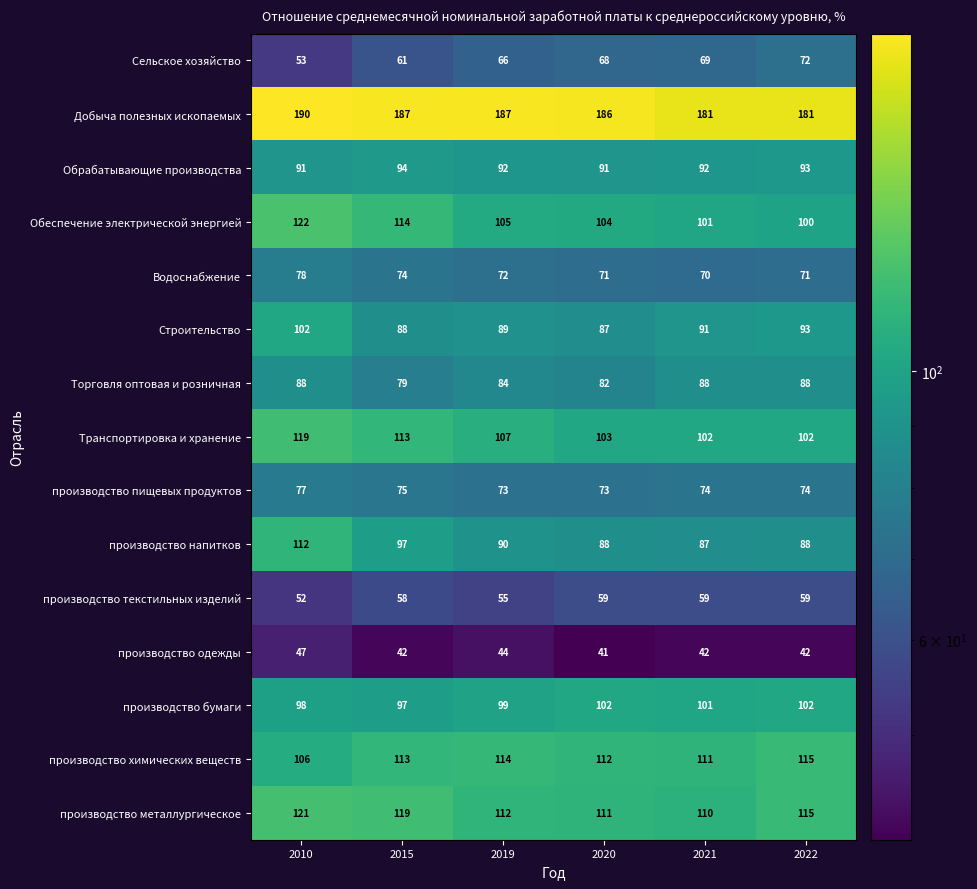

What is the sum of all Строительство values?

550